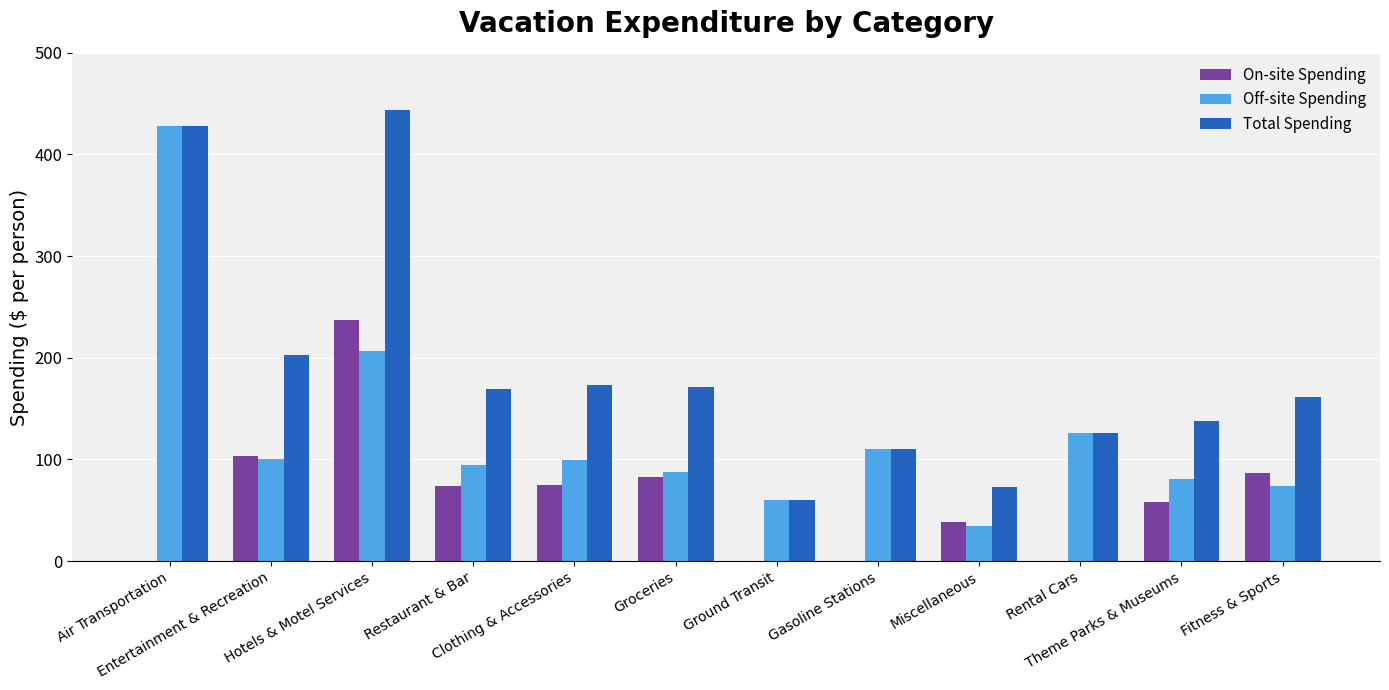

Which series has the largest total across all categories?

Total Spending